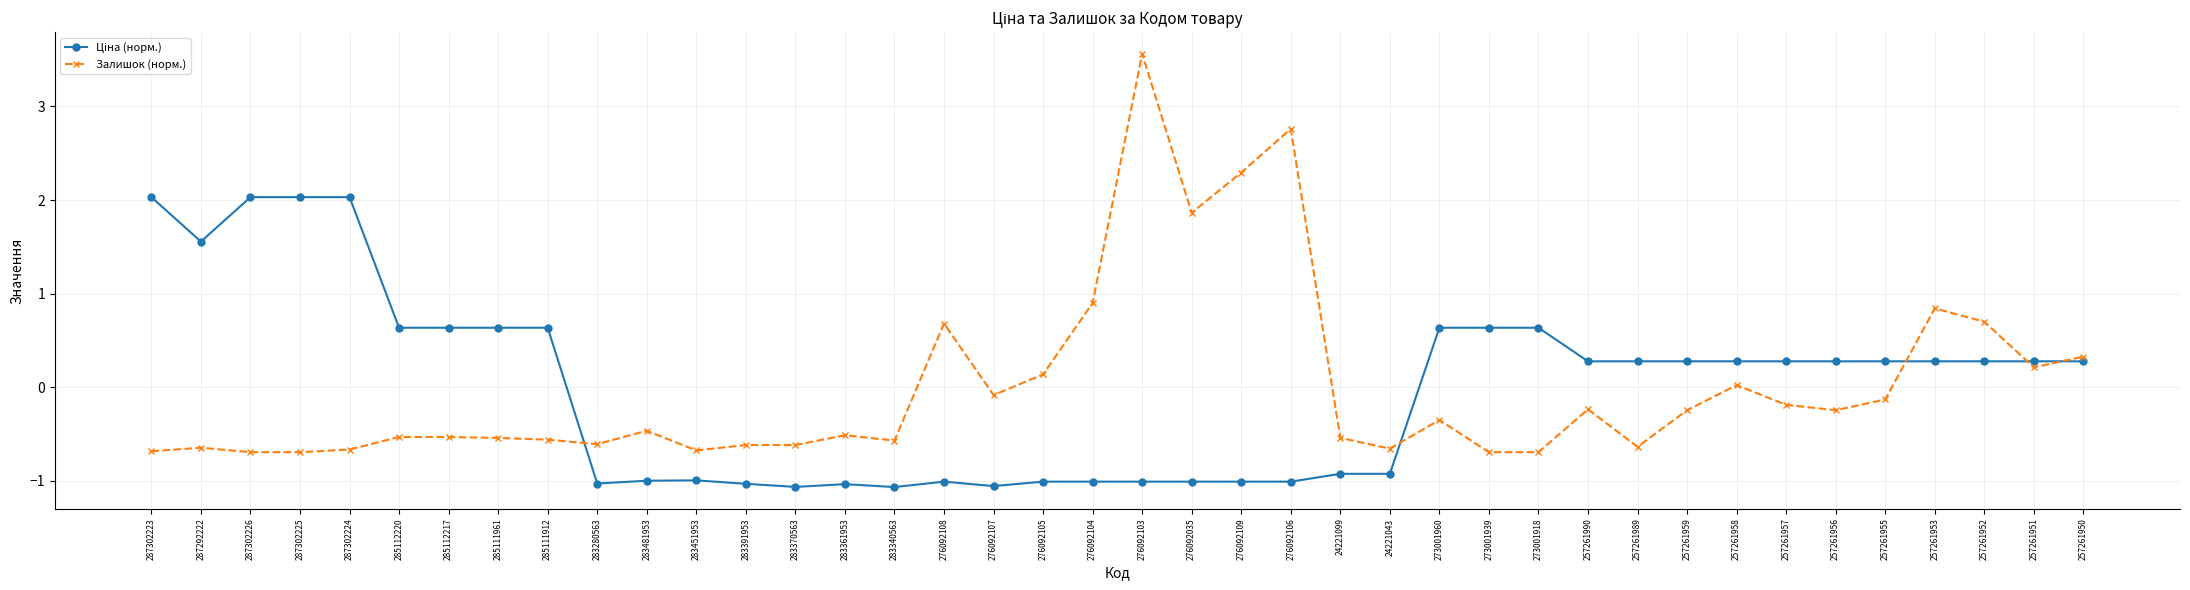

How many distinct data groups are displayed?

2